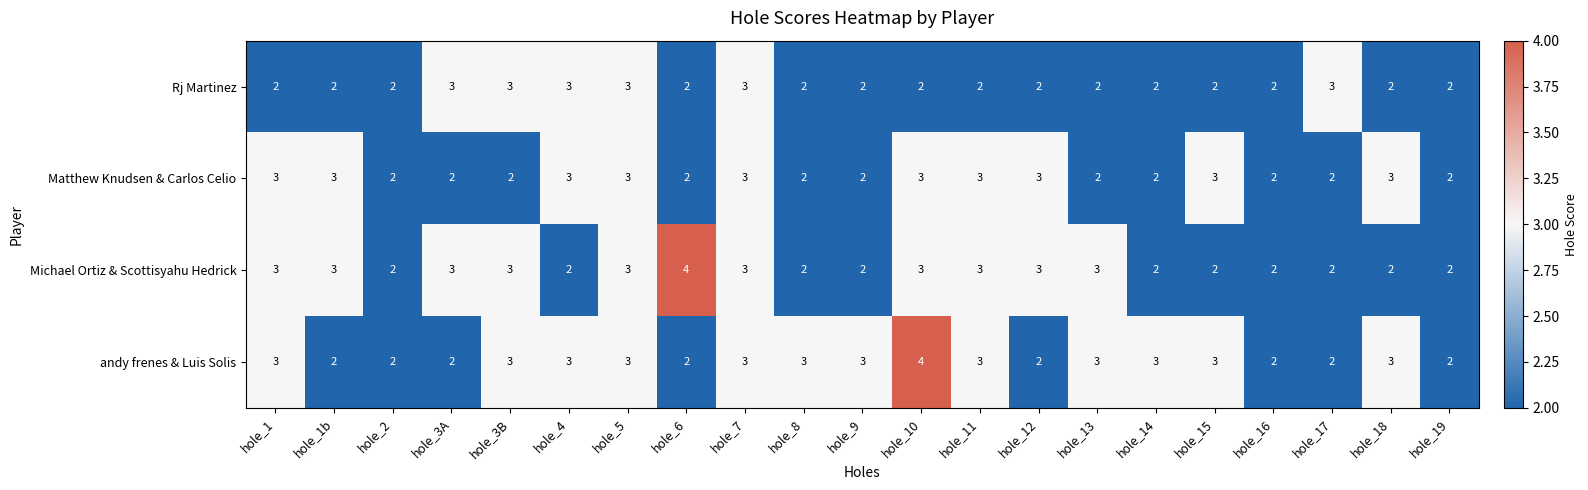

What is the highest value of the Michael Ortiz & Scottisyahu Hedrick series?

4